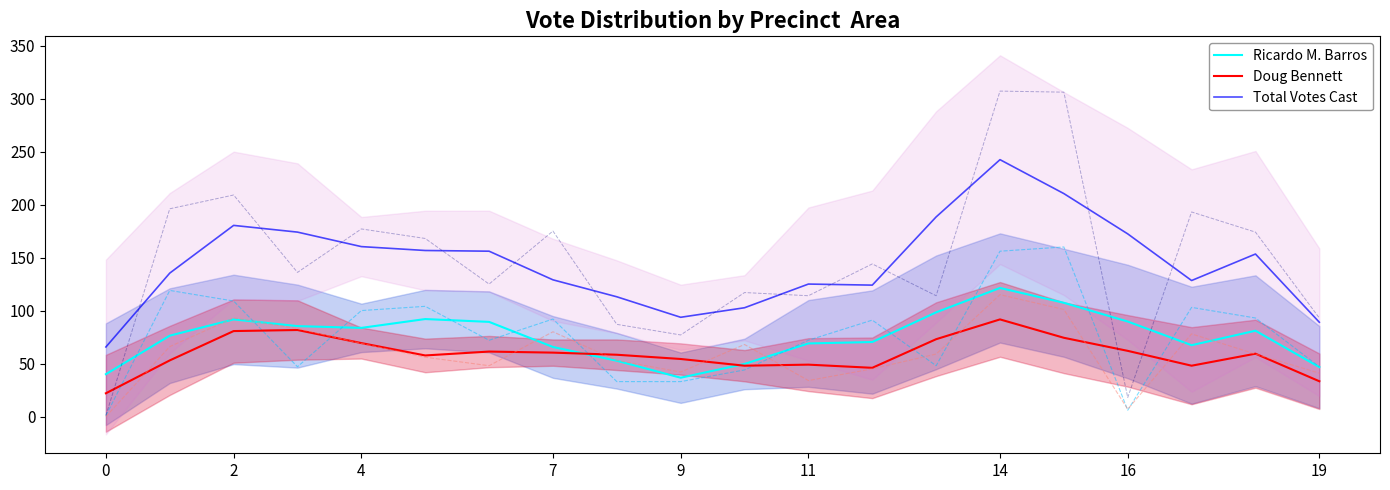

Does the chart display data point markers on the line(s)?

No